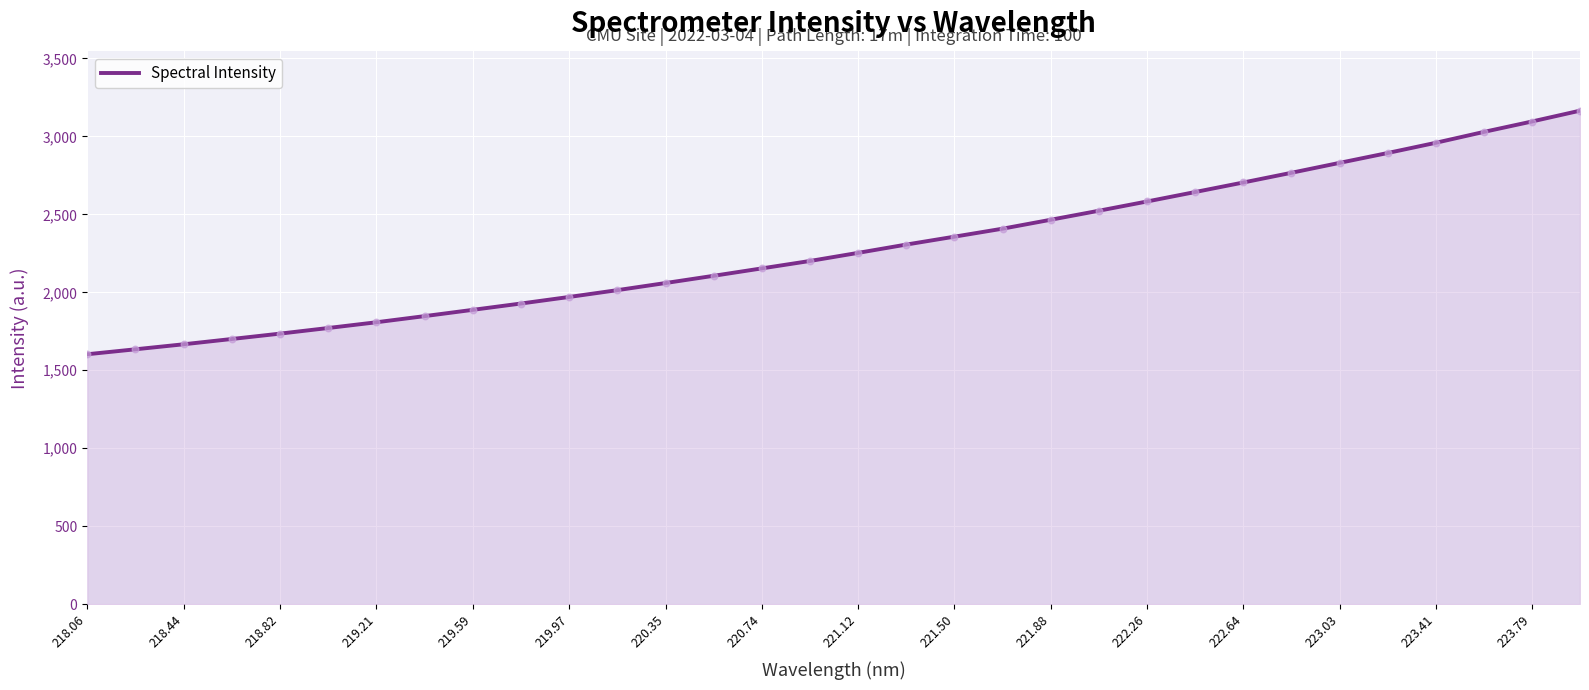

What is the smallest value displayed?

1602.8